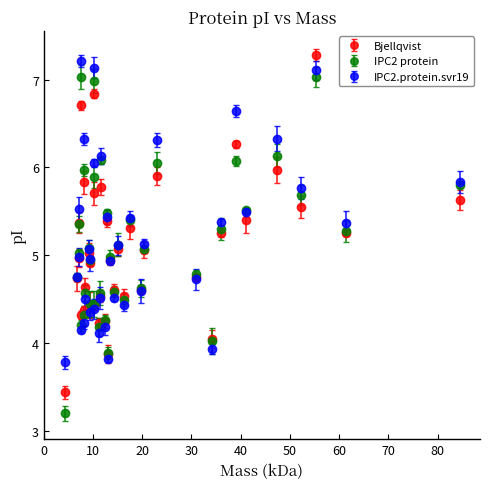

What are all the series names shown in the legend?

Bjellqvist, IPC2 protein, IPC2.protein.svr19